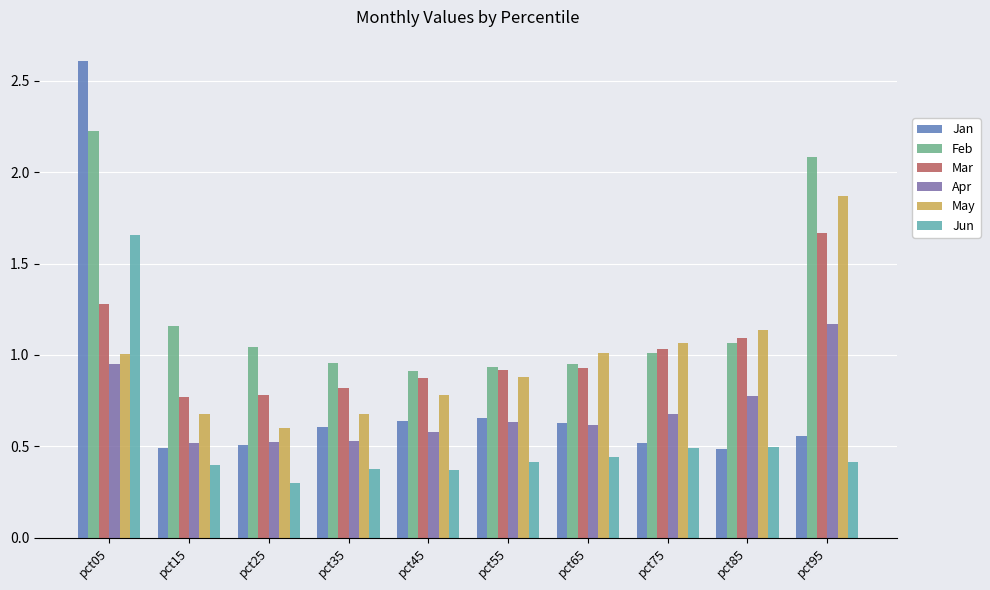

How many bars are there in each group?

6